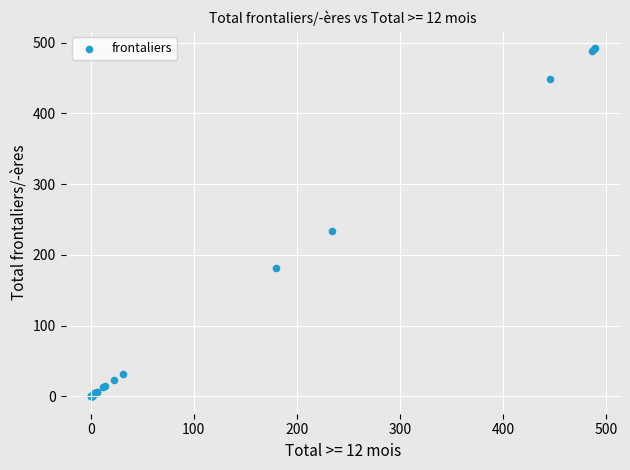

What Y value in the scatter plot is closest to 246?

234